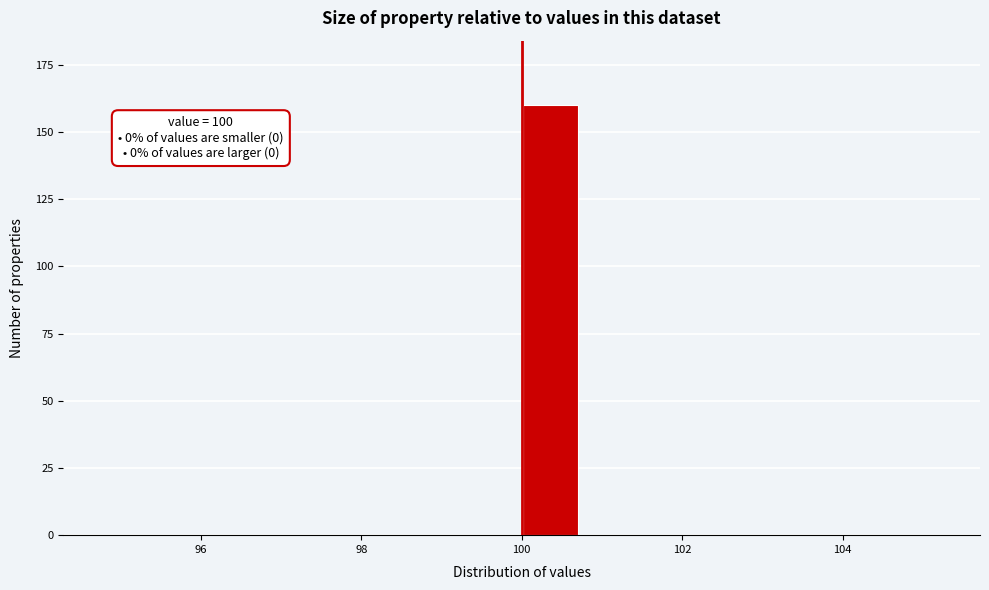

Around what value on the x-axis is the tallest bar? Give the approximate position of its centre, as read against the axis.

100.4